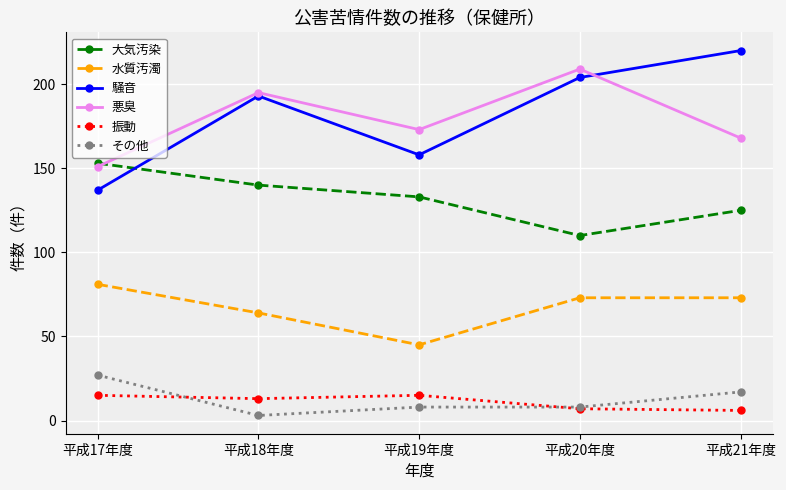

Which series has the largest range (max minus min)?

騒音